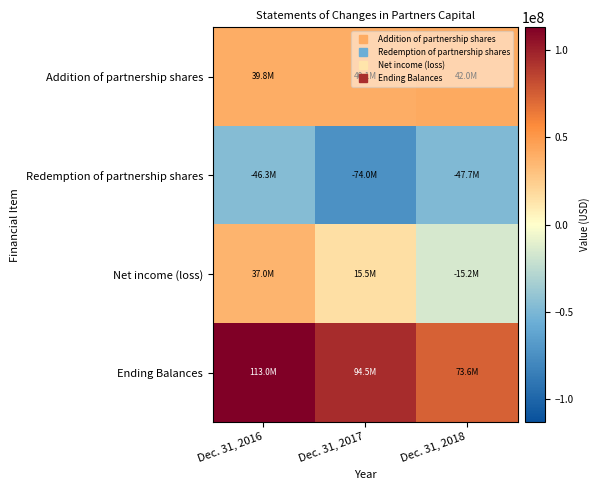

What is the difference between the highest and lowest values at Dec. 31, 2016?

159299478